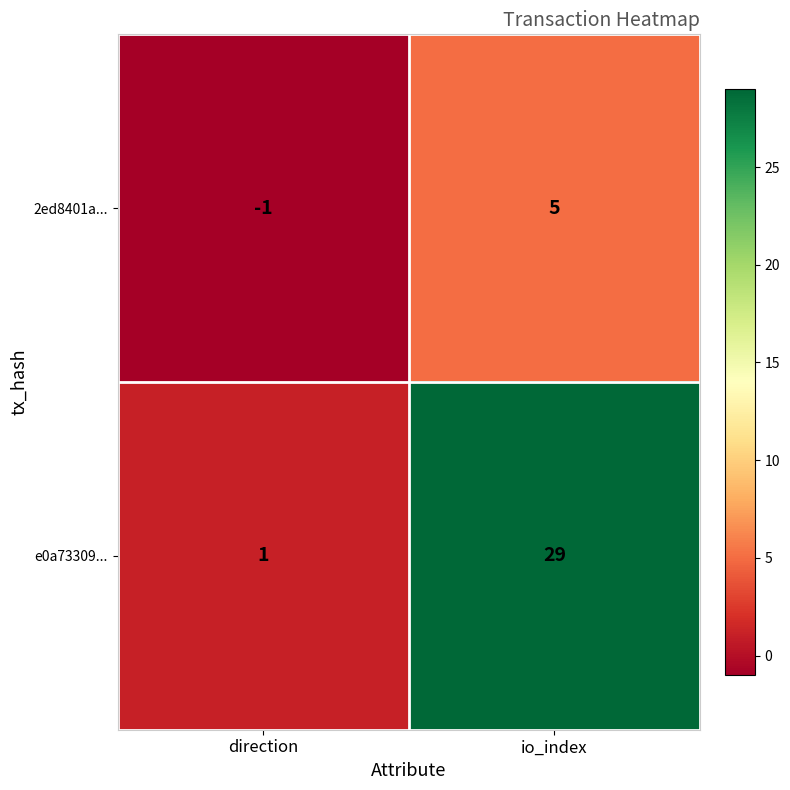

The 2ed8401a... series shows -1 at direction. True or false?

True